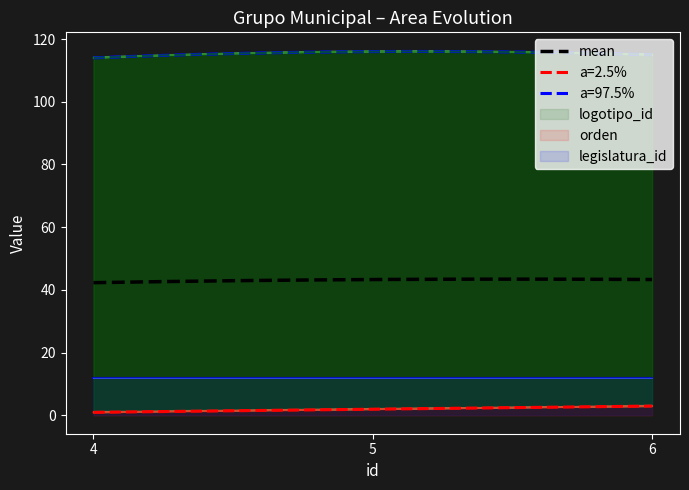

What is the difference between the highest and lowest values at 5?

114